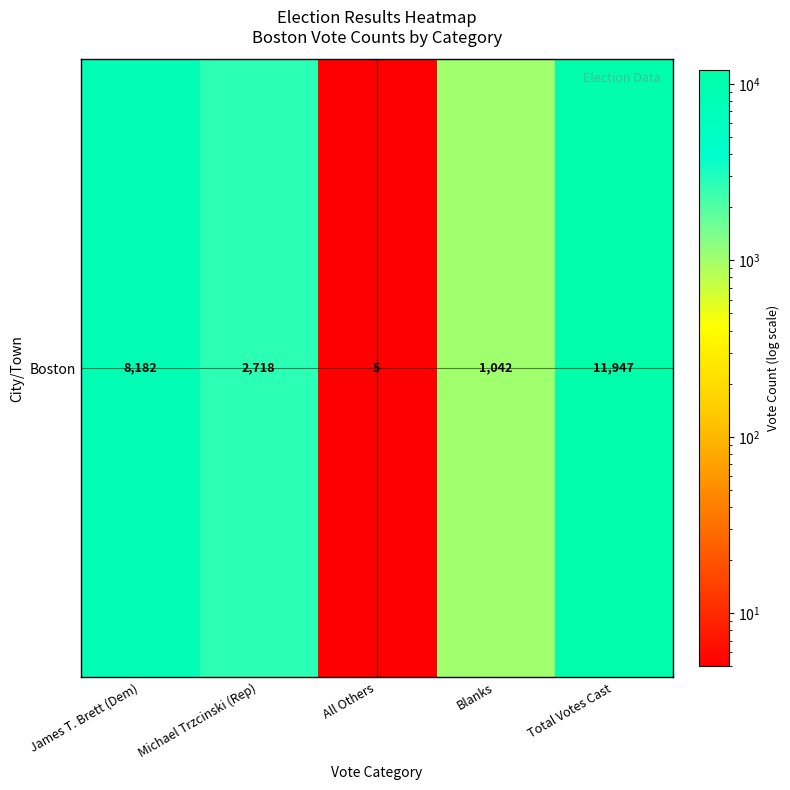

What is the difference between the values at Total Votes Cast and Blanks?

10905